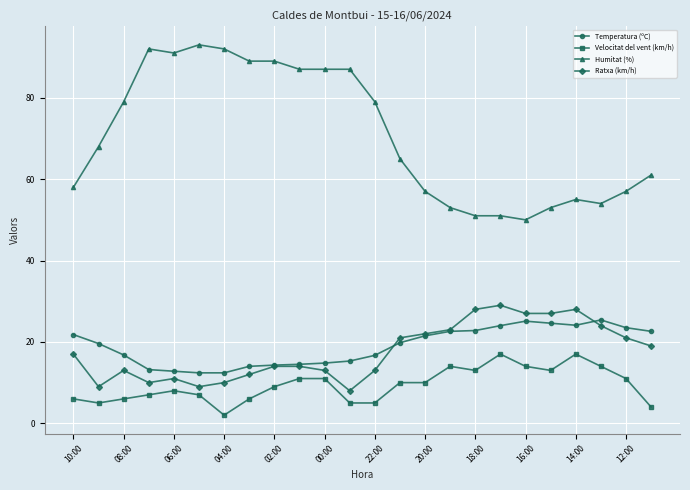

What is the maximum value shown in the chart?

93.0